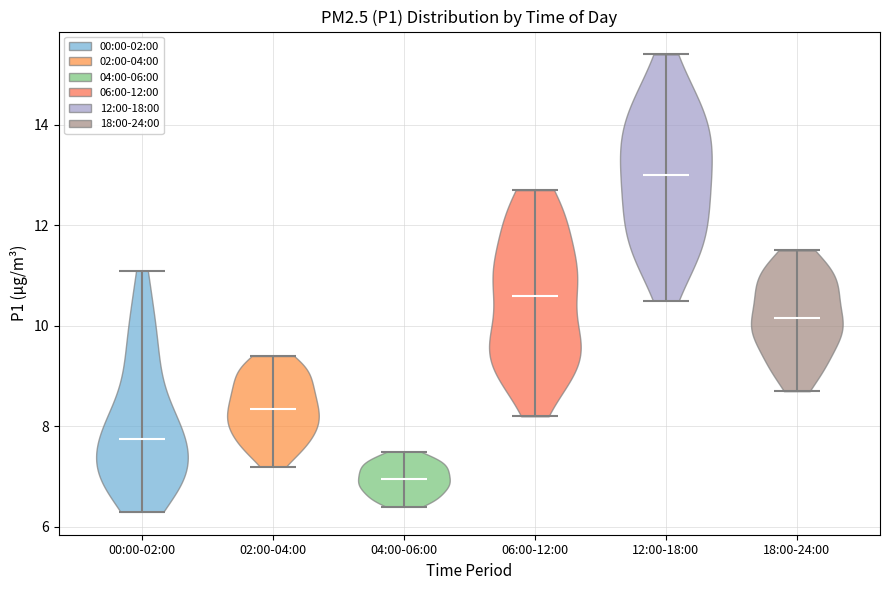

Which violin has the highest median line?

12:00-18:00